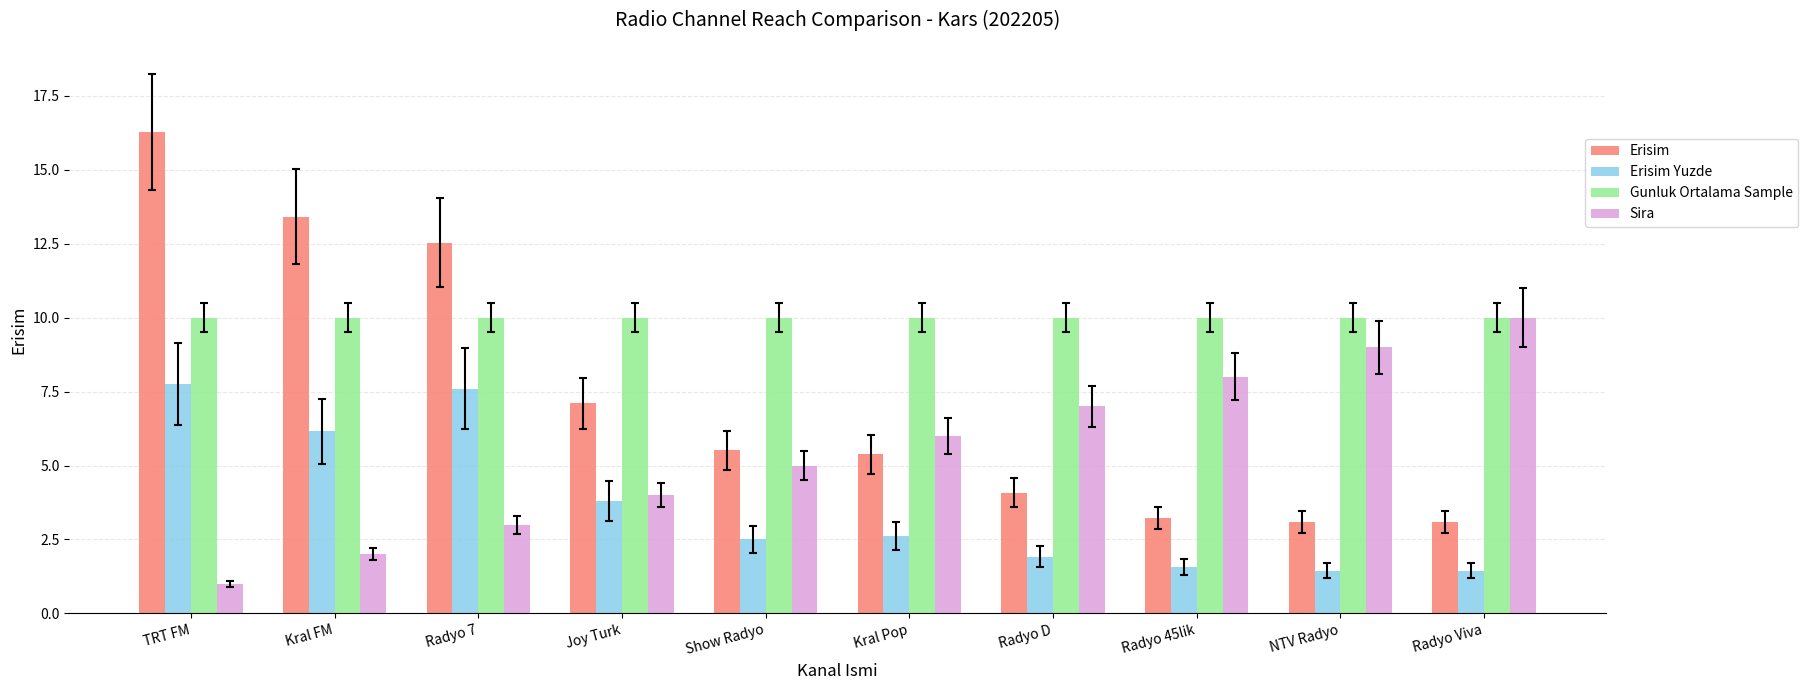

List the series in order of their overall mean, lowest first.

Erisim Yuzde, Sira, Erisim, Gunluk Ortalama Sample